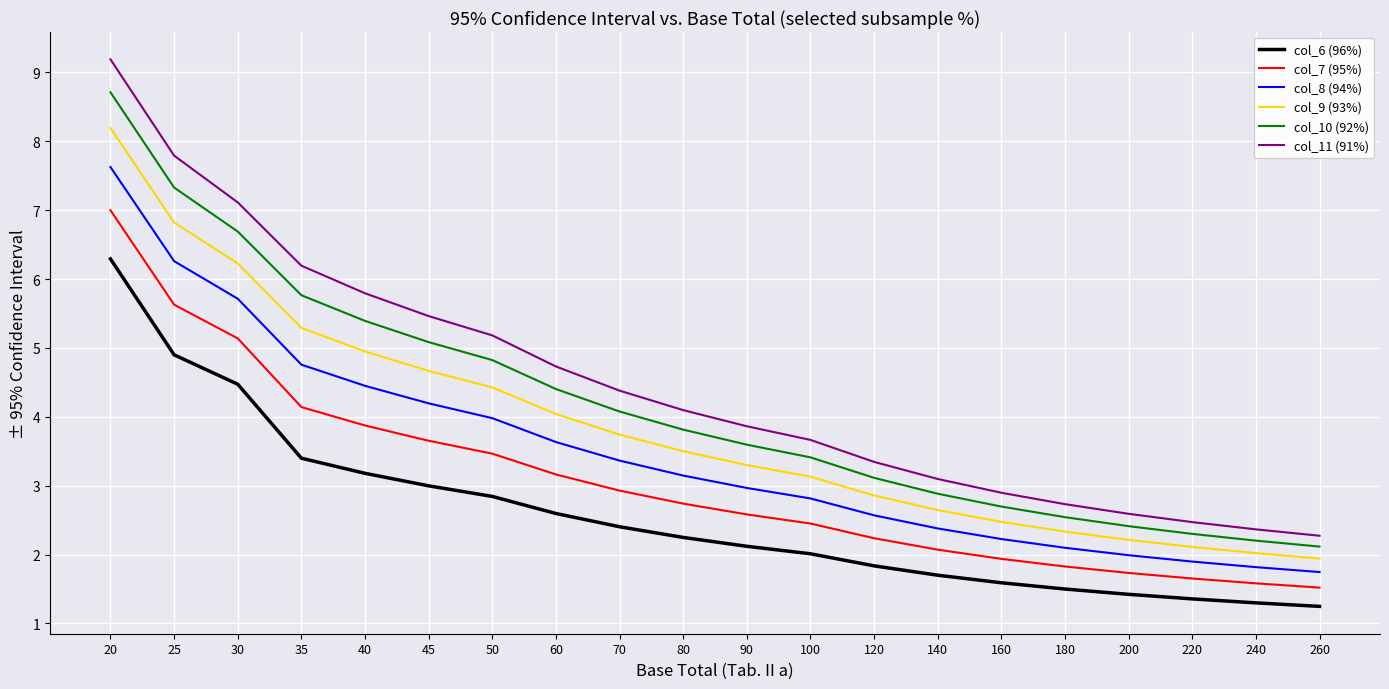

Is this an area chart (filled region under the line)?

No